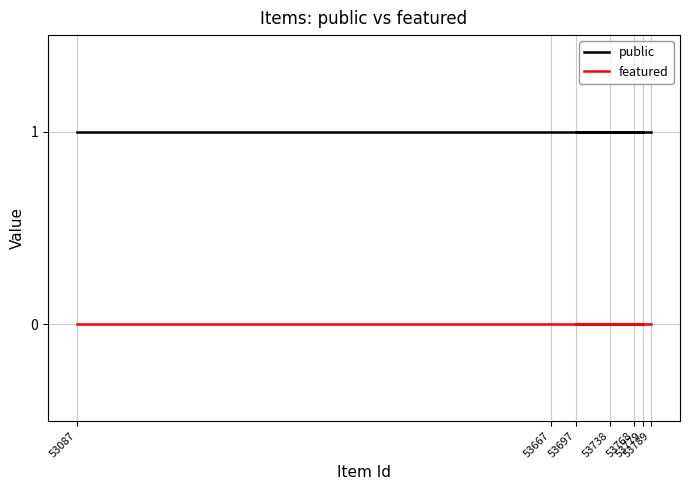

What is the label of the 6th point from the right?

53667